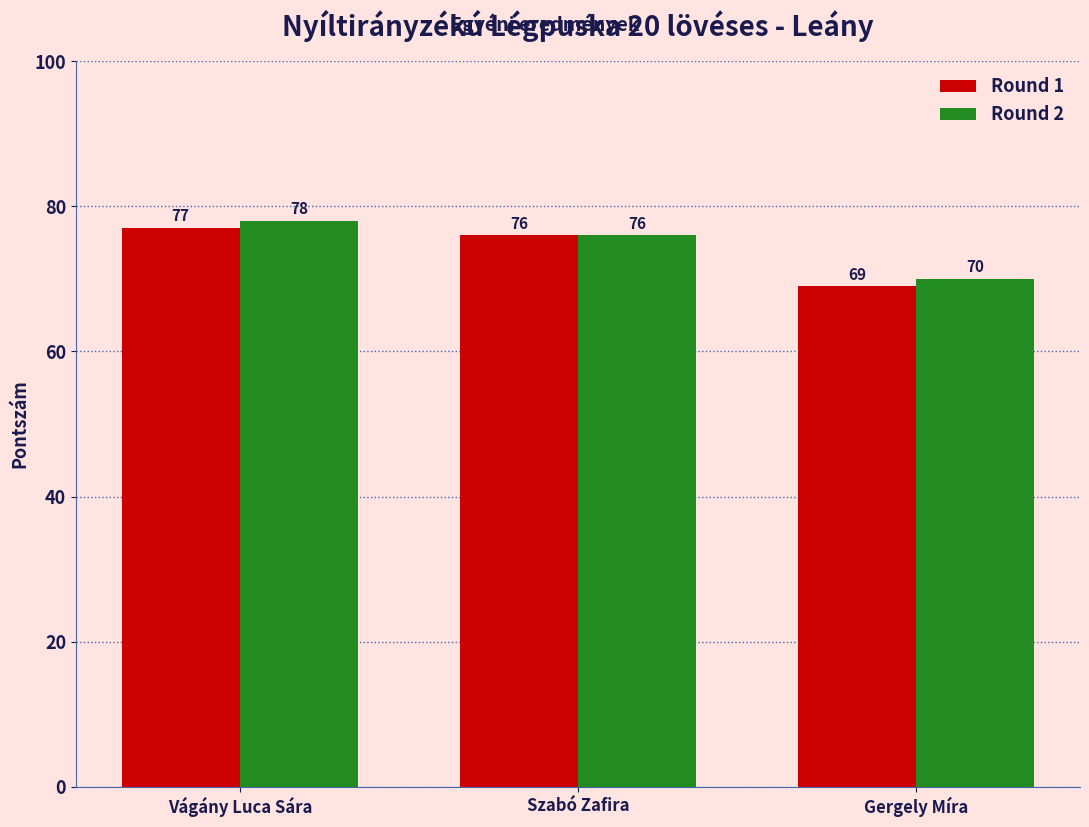

Reading left to right, extract all data points from this chart.

Round 1: Vágány Luca Sára=77	Szabó Zafira=76	Gergely Míra=69
Round 2: Vágány Luca Sára=78	Szabó Zafira=76	Gergely Míra=70